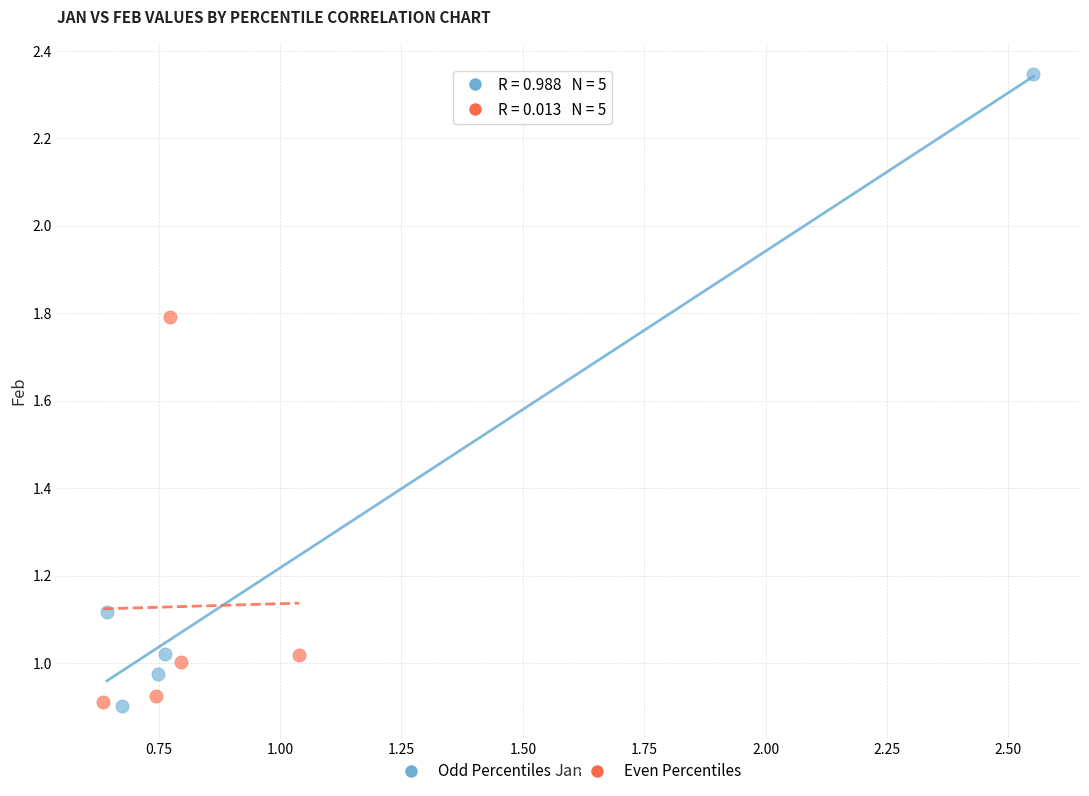

Which series contains the highest Y value?

Odd Percentiles